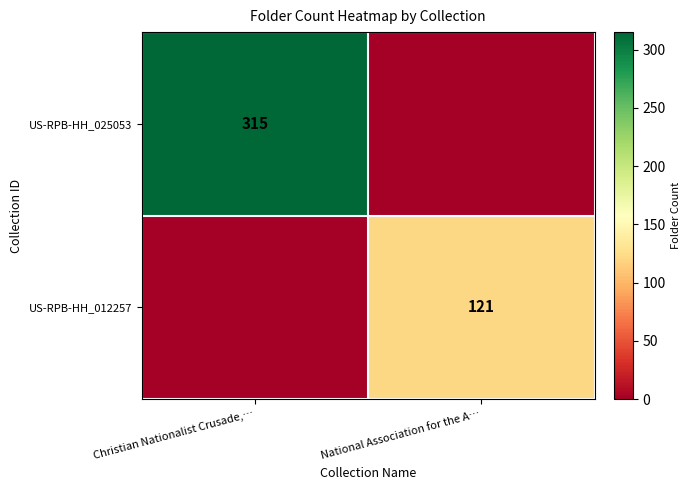

Is it true that US-RPB-HH_012257 equals 202 at National Association for the A…?

False